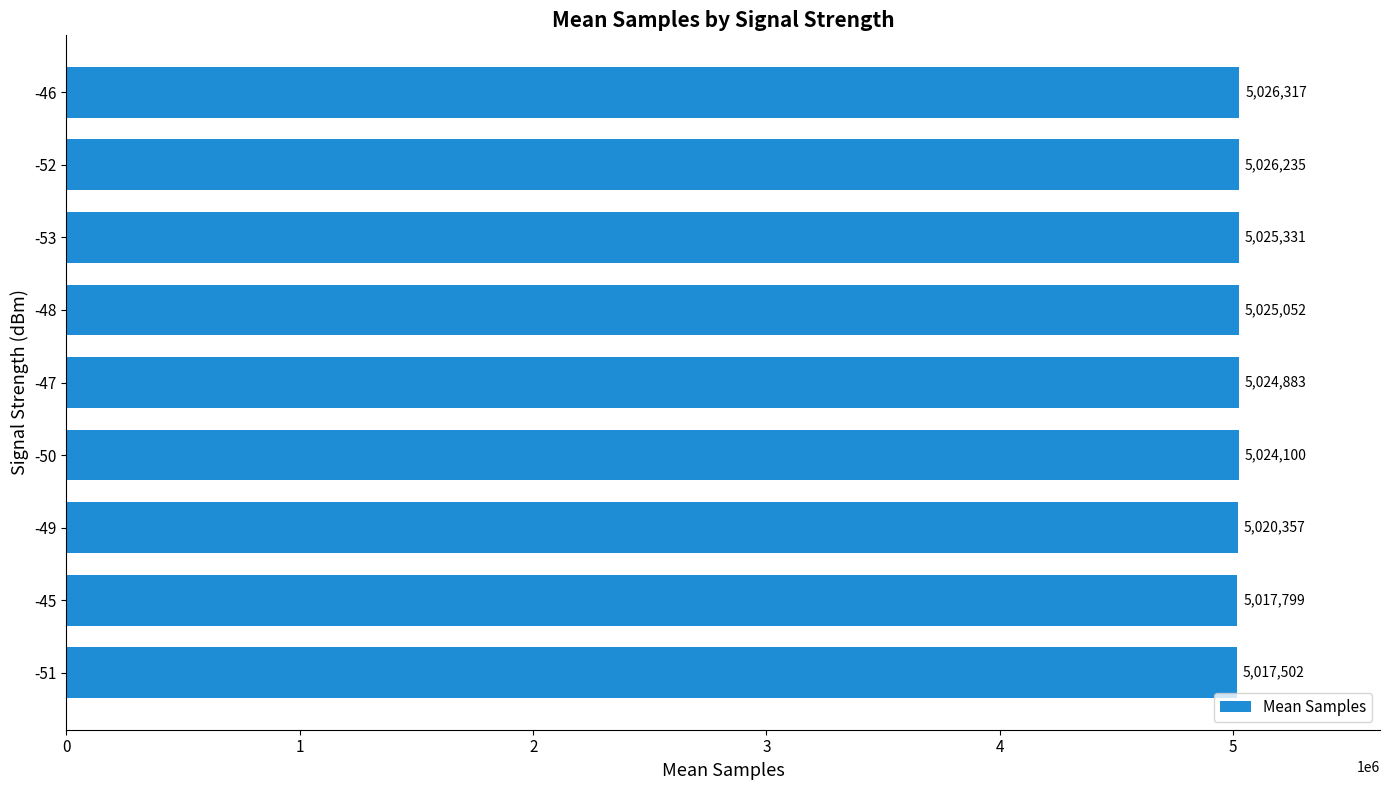

Reading top to bottom, transcribe all the data shown in this chart.

5026317	5026235	5025331	5025052	5024883	5024100	5020357	5017799	5017502